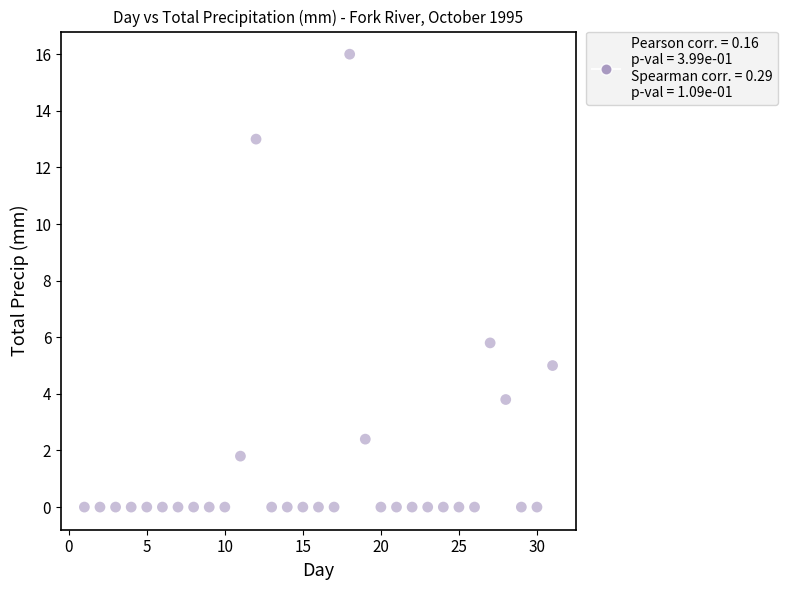

What Y value in the scatter plot is closest to 8?

5.8